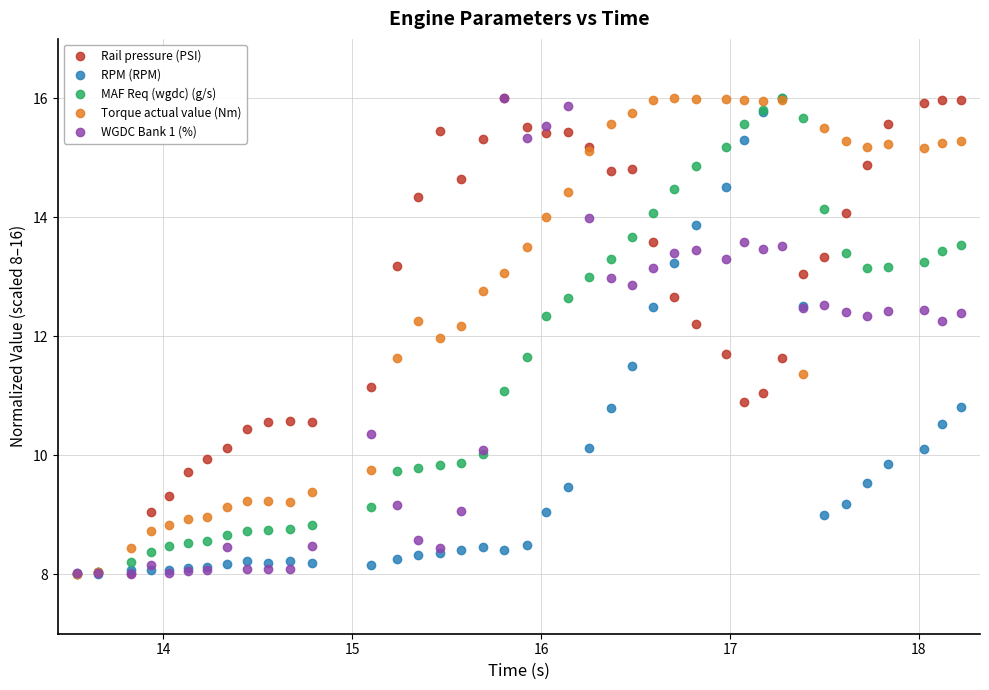

True or false: Rail pressure (PSI) has more than 0 interior local peaks.

True